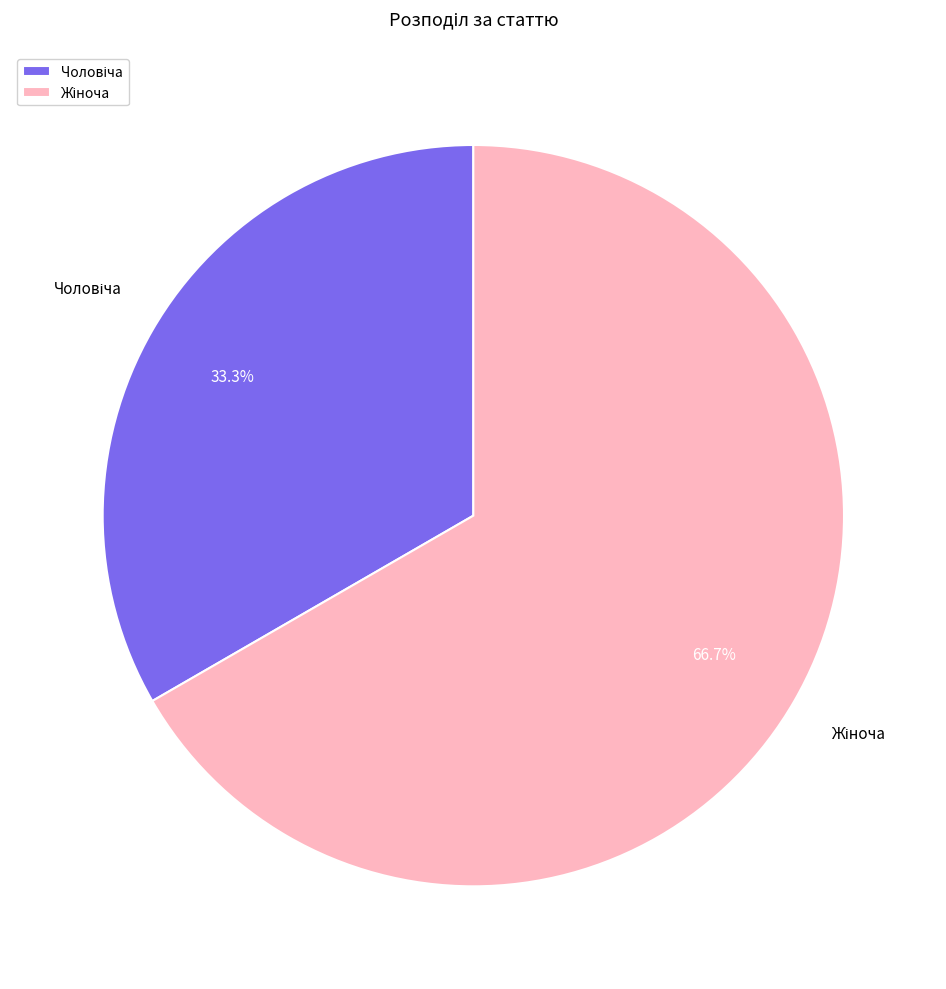

Is there a majority slice in this chart?

Yes